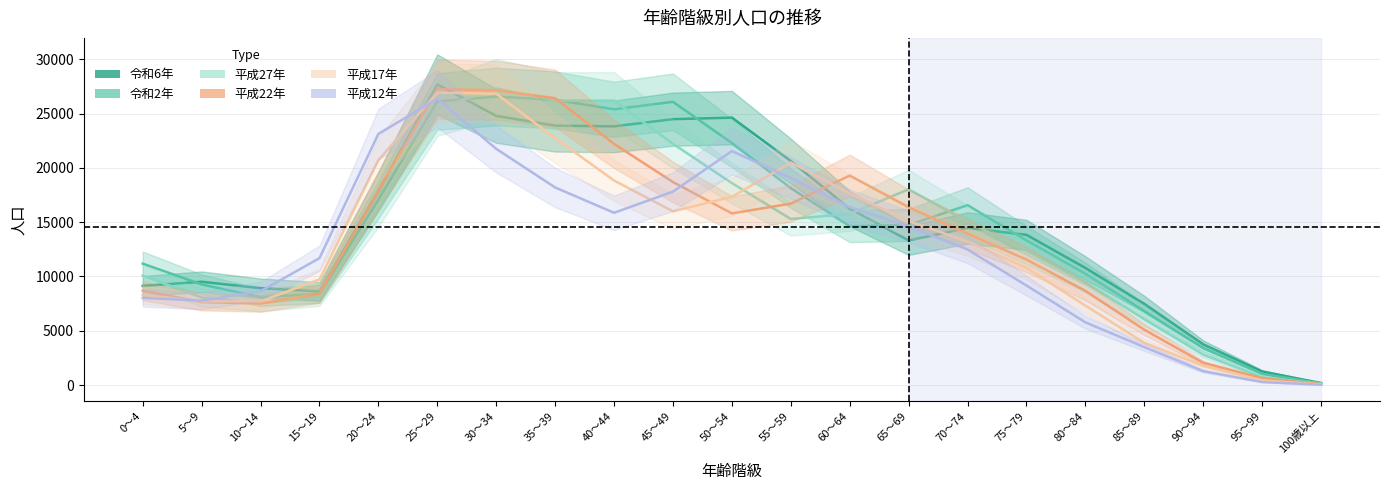

Does the chart have visible grid lines?

Yes